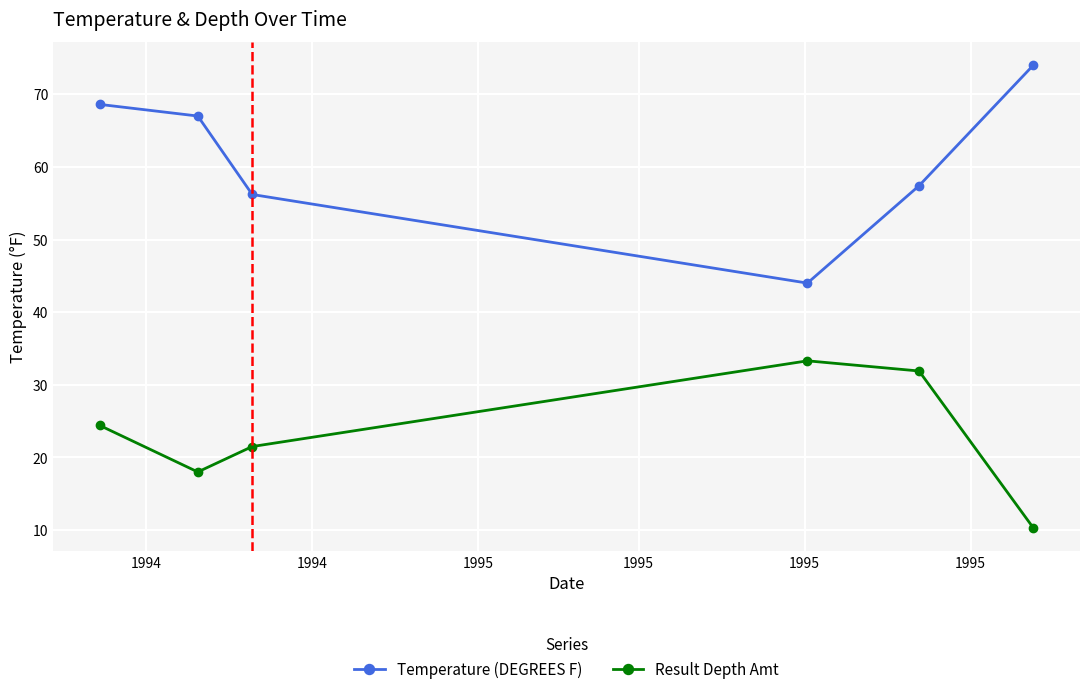

What are all the series names shown in the legend?

Temperature (DEGREES F), Result Depth Amt